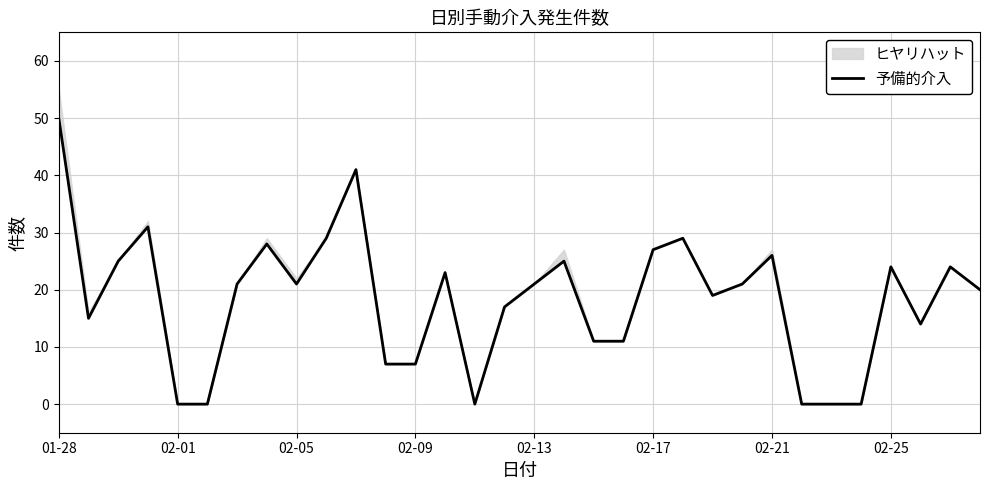

Reading left to right, list all the values displayed in this chart.

50	15	25	31	0	0	21	28	21	29	41	7	7	23	0	17	21	25	11	11	27	29	19	21	26	0	0	0	24	14	24	20